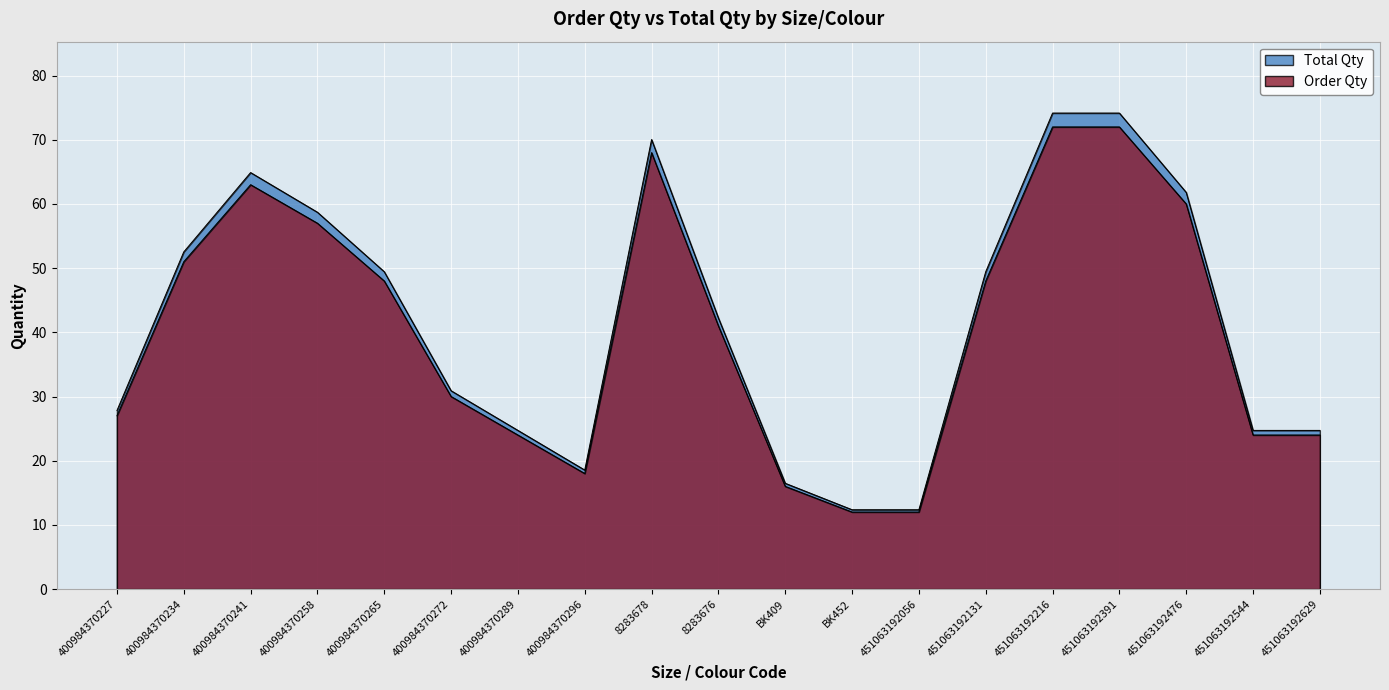

Where is Total Qty nearest to the value 42?

8283676